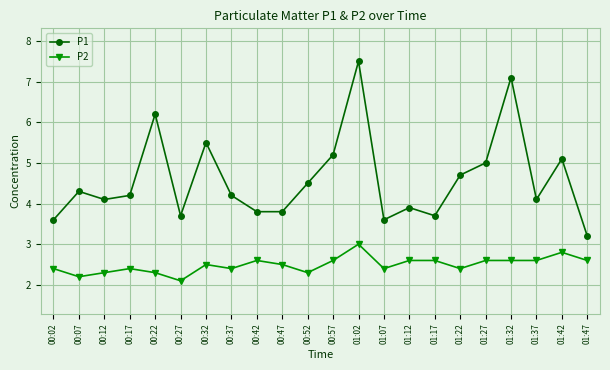

True or false: P2 and P1 cross at least once.

False